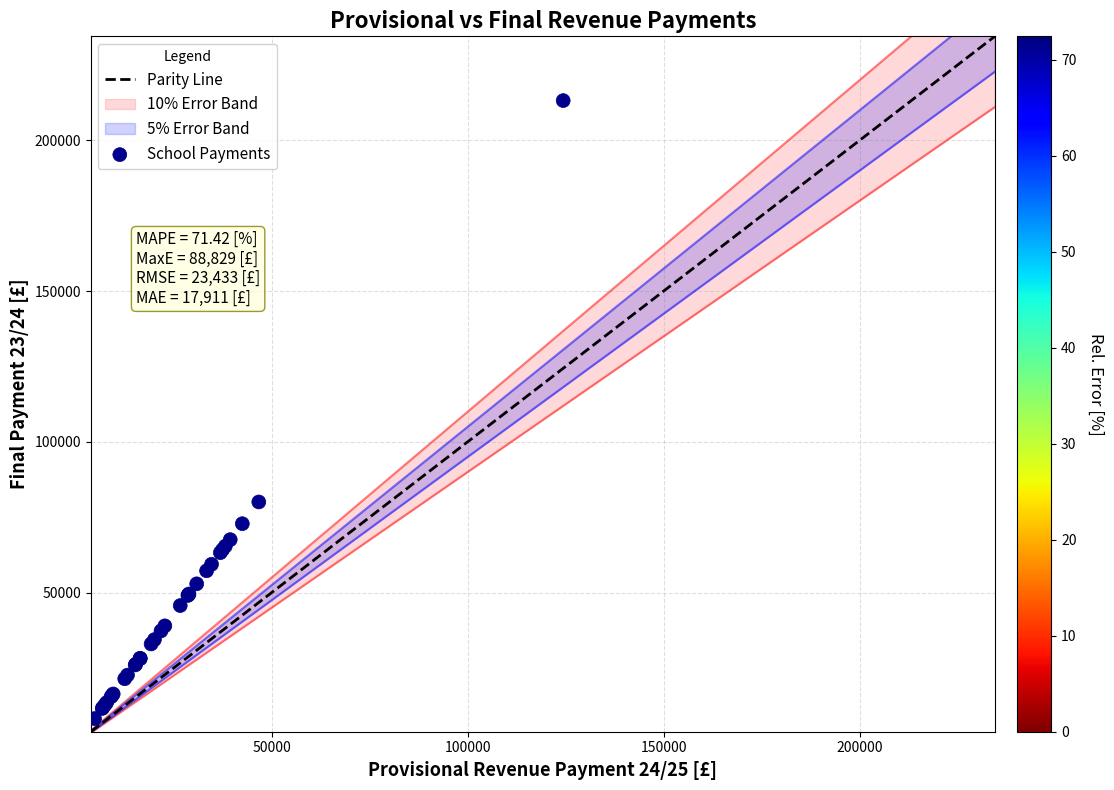

What Y value in the scatter plot is closest to 110681?

80037